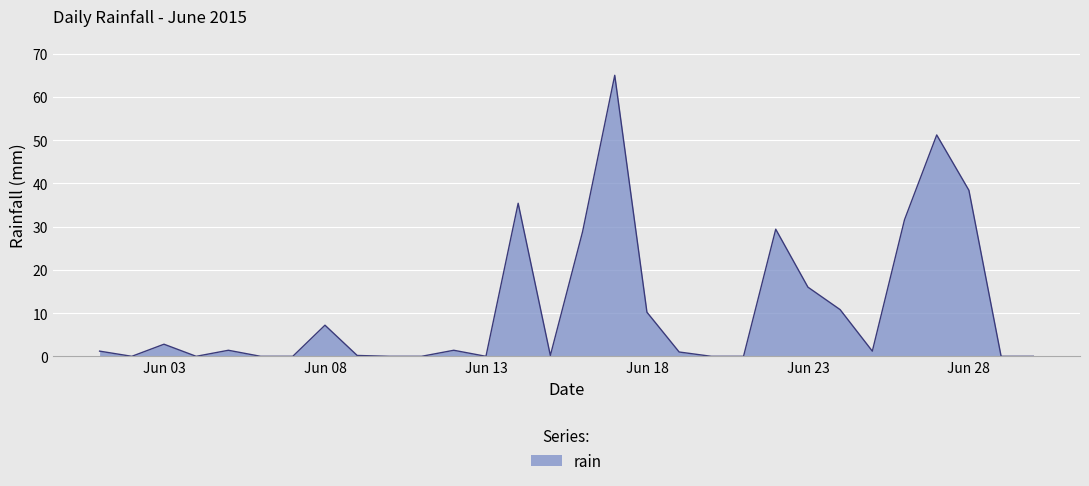

What is the difference between the maximum and minimum values?

65.0